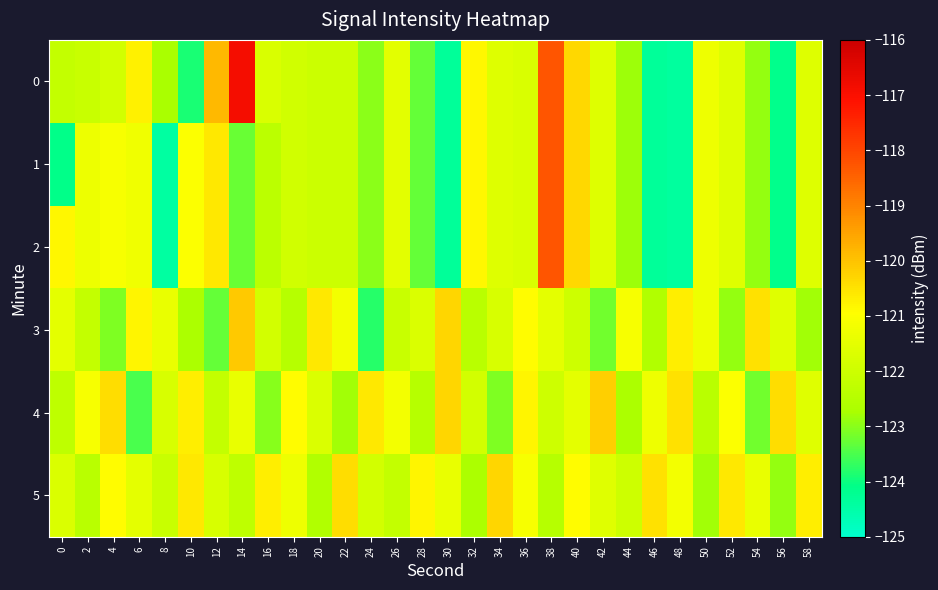

How many series are shown in this chart?

6